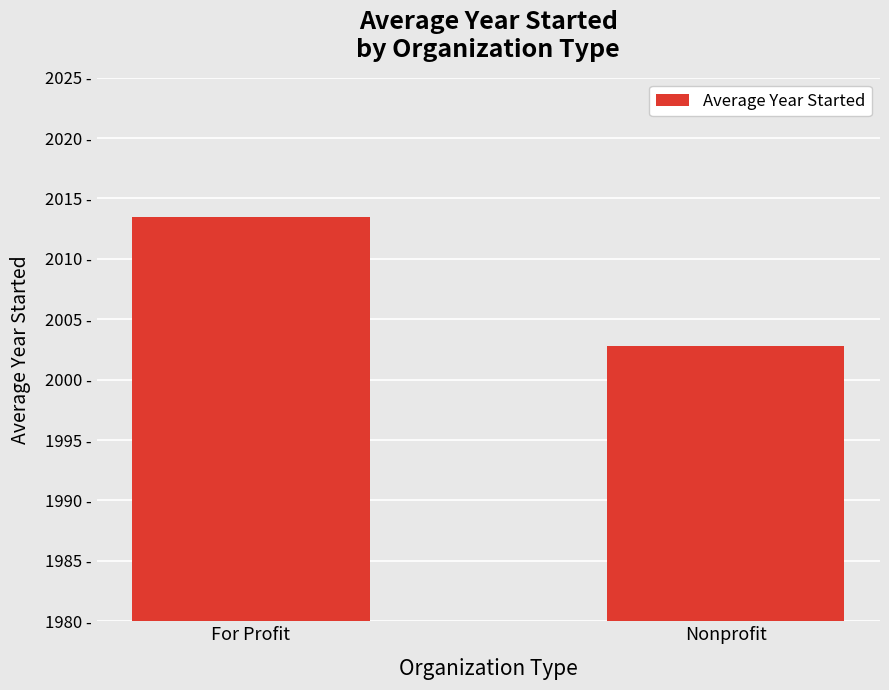

Does the chart contain any negative values?

No